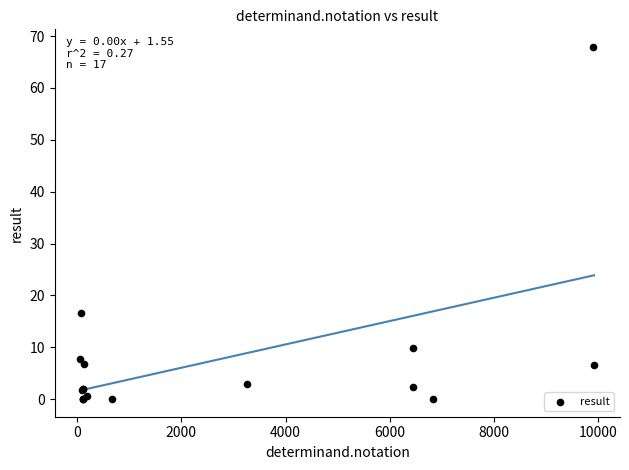

What Y value in the scatter plot is closest to 33?

16.5